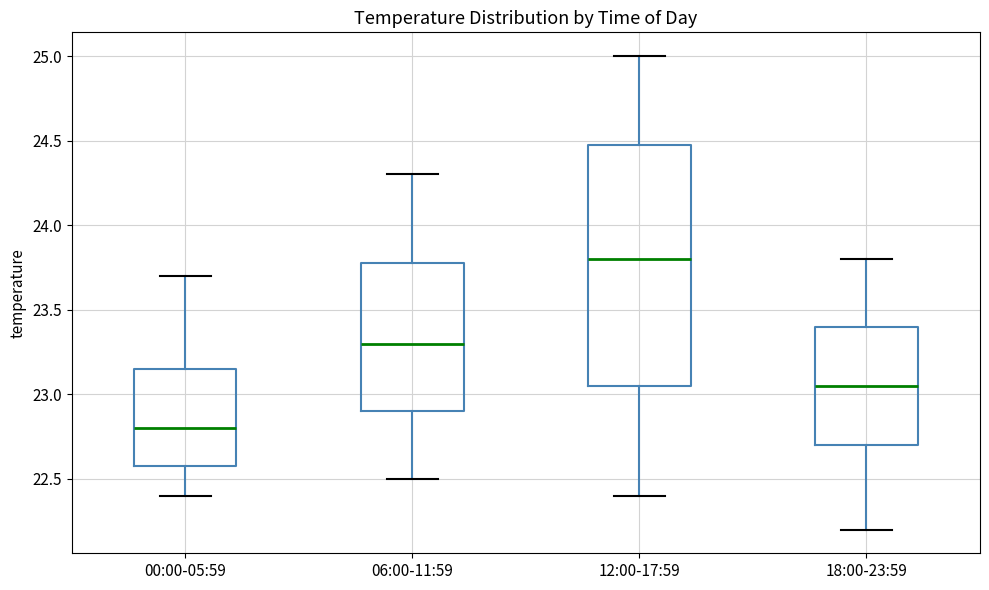

Where does the median line of the box for 12:00-17:59 sit on the y-axis? The values are not printed on the chart, so give them approximately, as read against the axis.

23.80